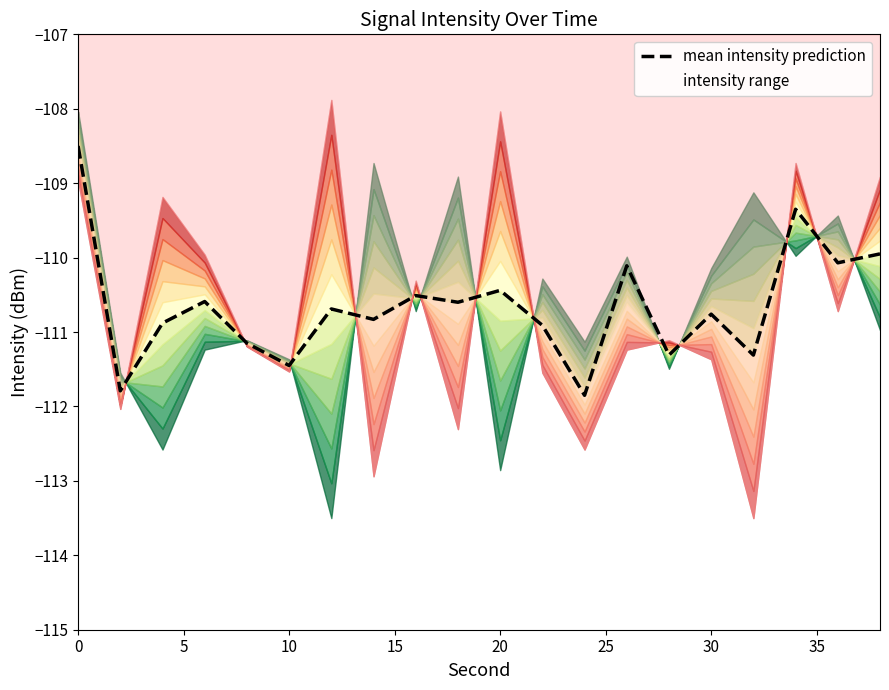

The value of mean intensity prediction at 20 is -110.4. True or false?

True